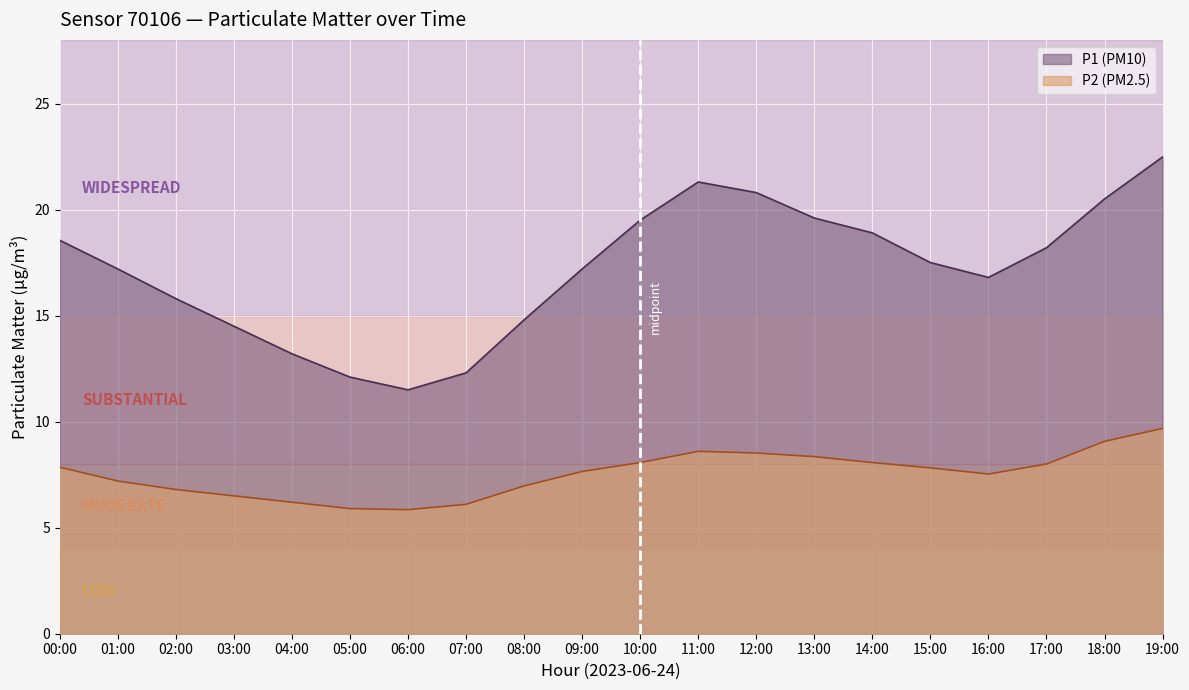

Reading left to right, list all the values displayed in this chart.

P1: 18.6	17.2	15.8	14.5	13.2	12.1	11.5	12.3	14.8	17.2	19.5	21.3	20.8	19.6	18.9	17.5	16.8	18.2	20.5	22.5
P2: 7.8	7.2	6.8	6.5	6.2	5.9	5.8	6.1	7.0	7.7	8.1	8.6	8.5	8.3	8.1	7.8	7.5	8.0	9.1	9.7